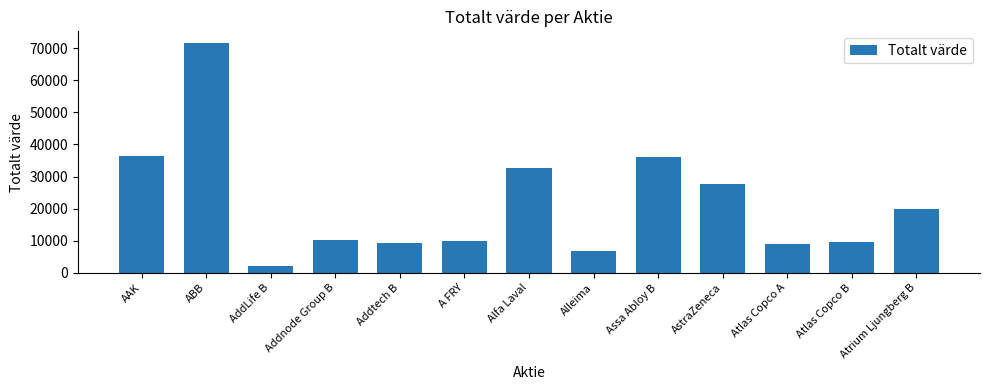

The chart shows a value of 71670 at ABB. True or false?

True